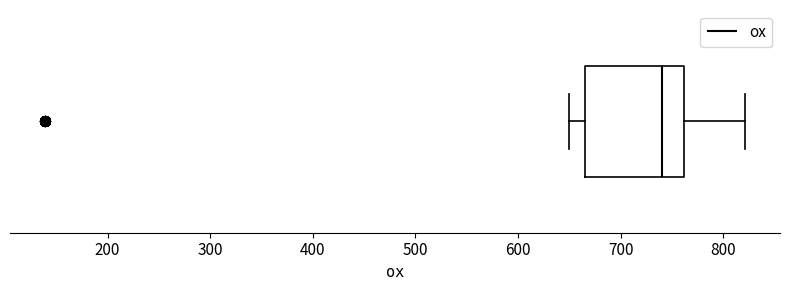

Read this box plot against the x-axis: the position of the median line, the range covered by the box, and the ends of both whiskers. The values are not printed on the chart, so give them approximately, as read against the axis.

median 740, box 660 to 760, whiskers 650 to 820